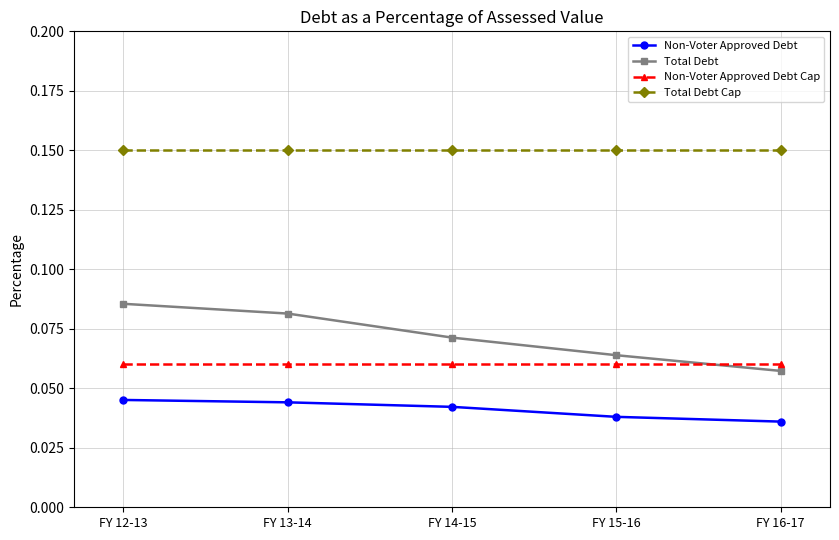

What is the total value across all series at FY 15-16?

0.3